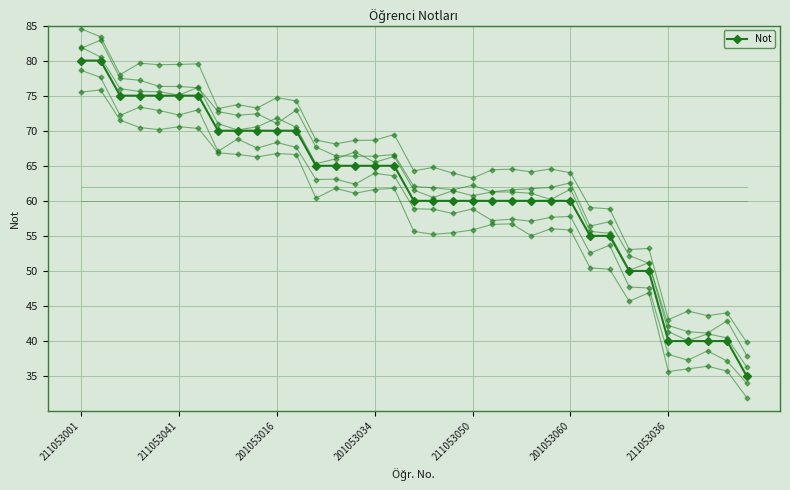

Count the number of data series in this chart.

6